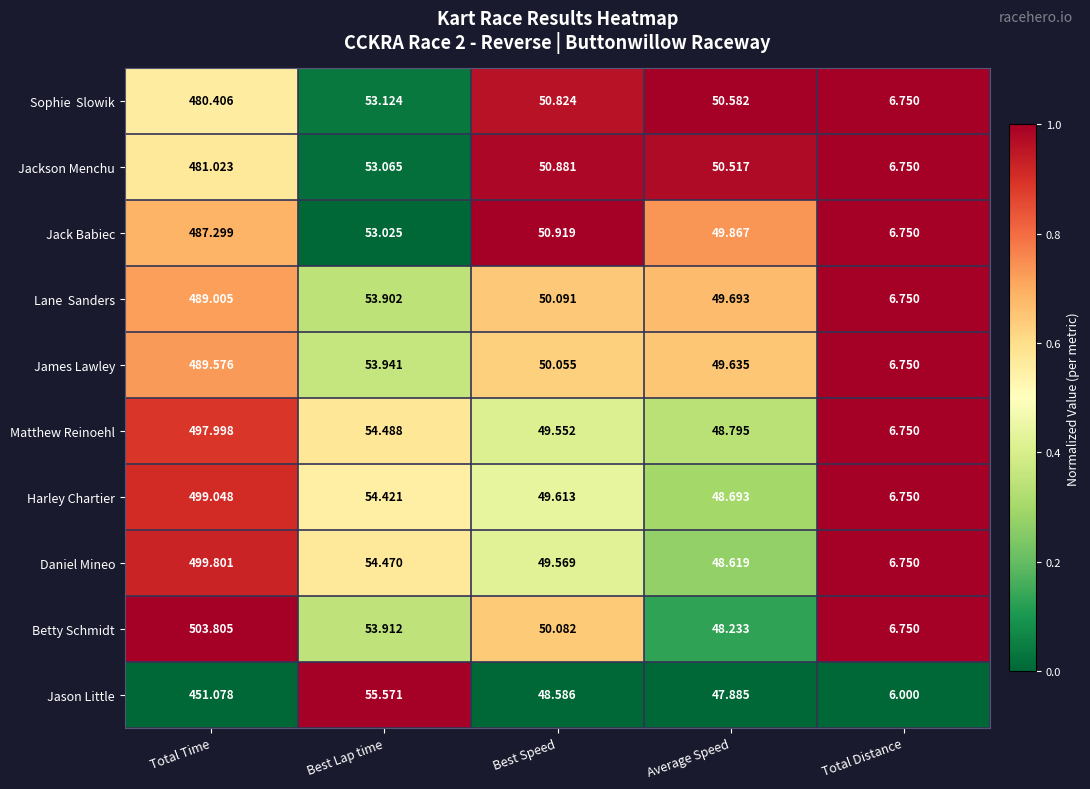

Is the value of Matthew Reinoehl at Best Speed greater than the value of James Lawley at Total Distance?

Yes